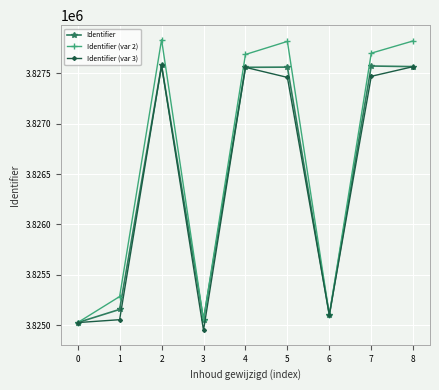

True or false: Identifier (var 2) has more than 1 points higher than both neighbors.

True